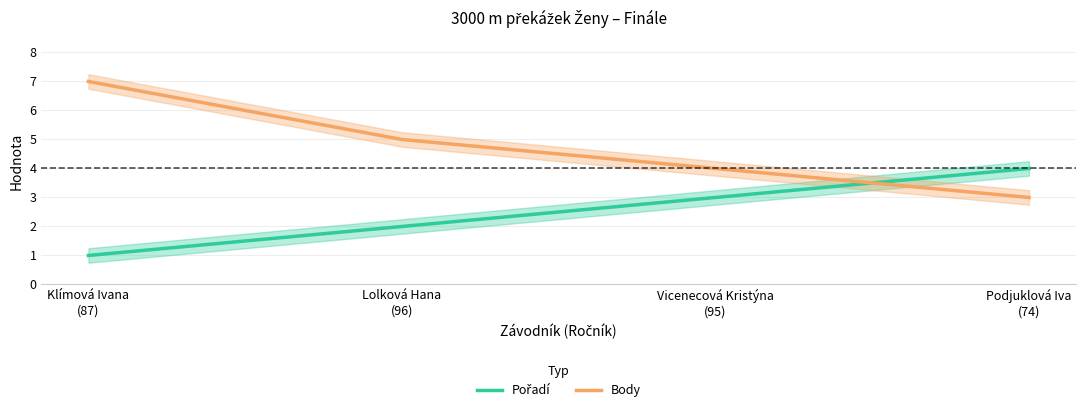

True or false: Body has a value of 3 at Lolková Hana
(96).

False